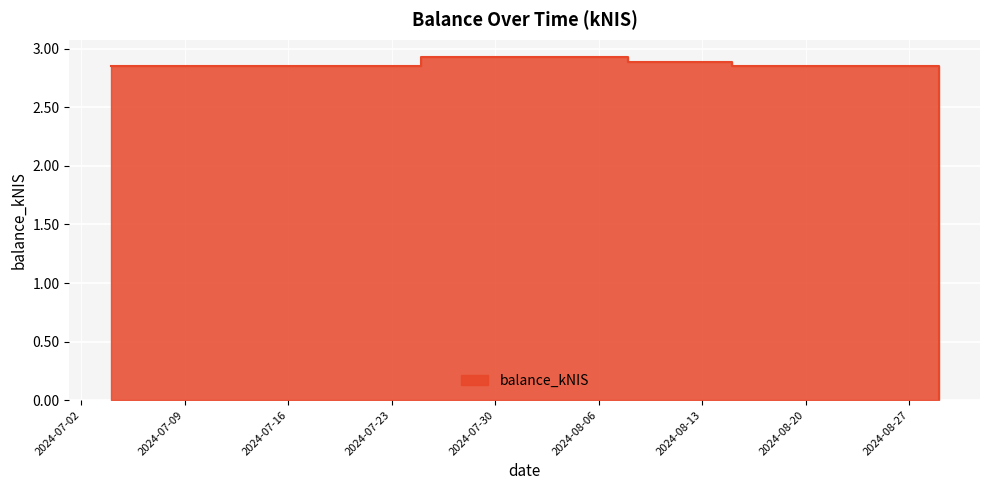

True or false: there are more than 2 points higher than both neighbors.

False